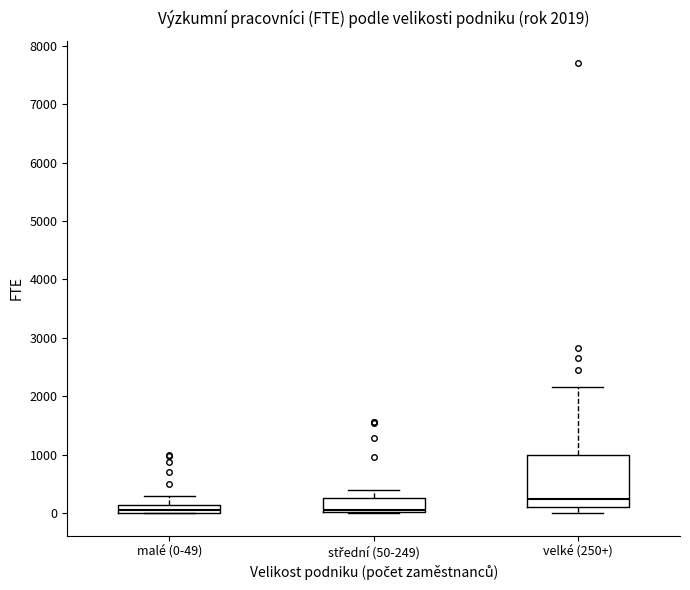

Comparing the boxes themselves (not the whiskers), which one is the tallest?

velké (250+)